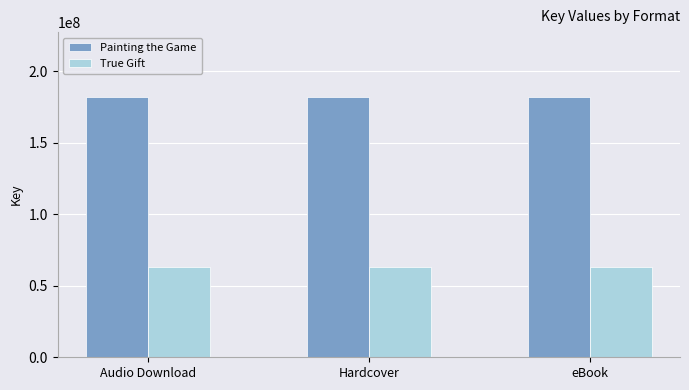

What is the sum of all Painting the Game values?

545828655